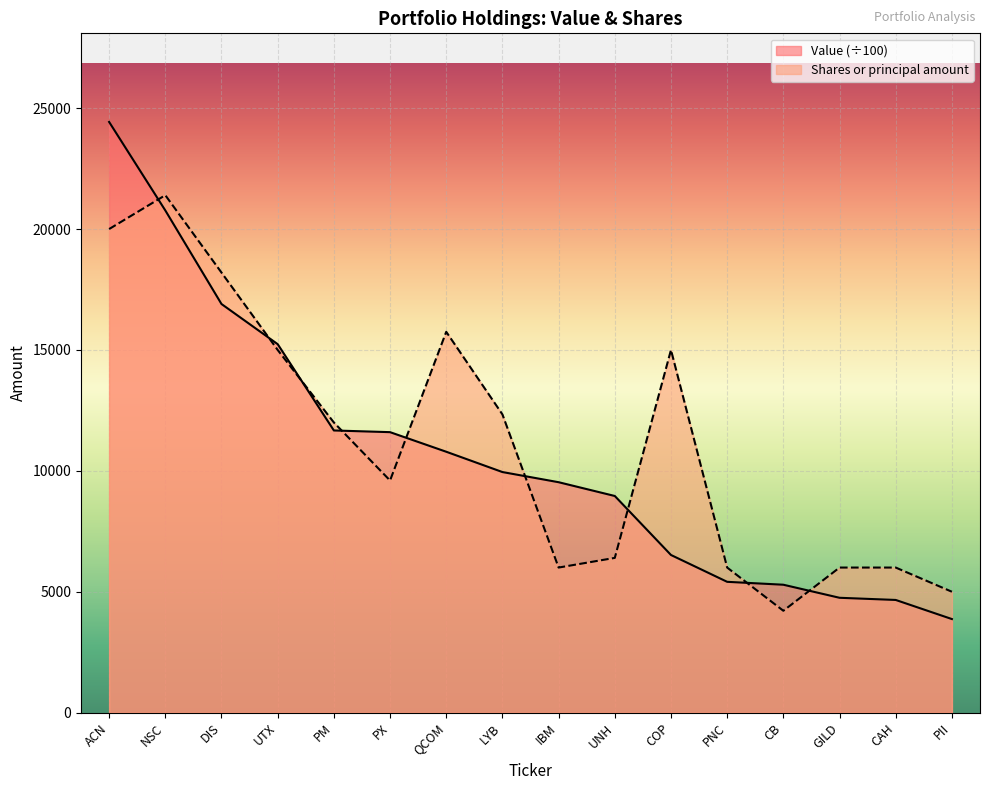

Does the chart display data point markers on the line(s)?

No